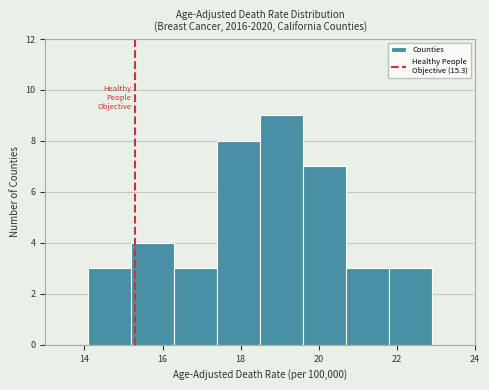

Reading left to right, transcribe this chart: for each bar, give the range it covers on the x-axis and its height. Neither the bar edges nor the heights are printed on the chart, so give them approximately, as read against the axes.

13.0 to 14.1: 0
14.1 to 15.2: 3
15.2 to 16.3: 4
16.3 to 17.4: 3
17.4 to 18.5: 8
18.5 to 19.6: 9
19.6 to 20.7: 7
20.7 to 21.8: 3
21.8 to 22.9: 3
22.9 to 24.0: 0